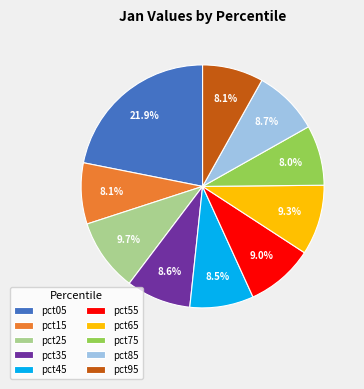

Count the number of slices in the pie.

10